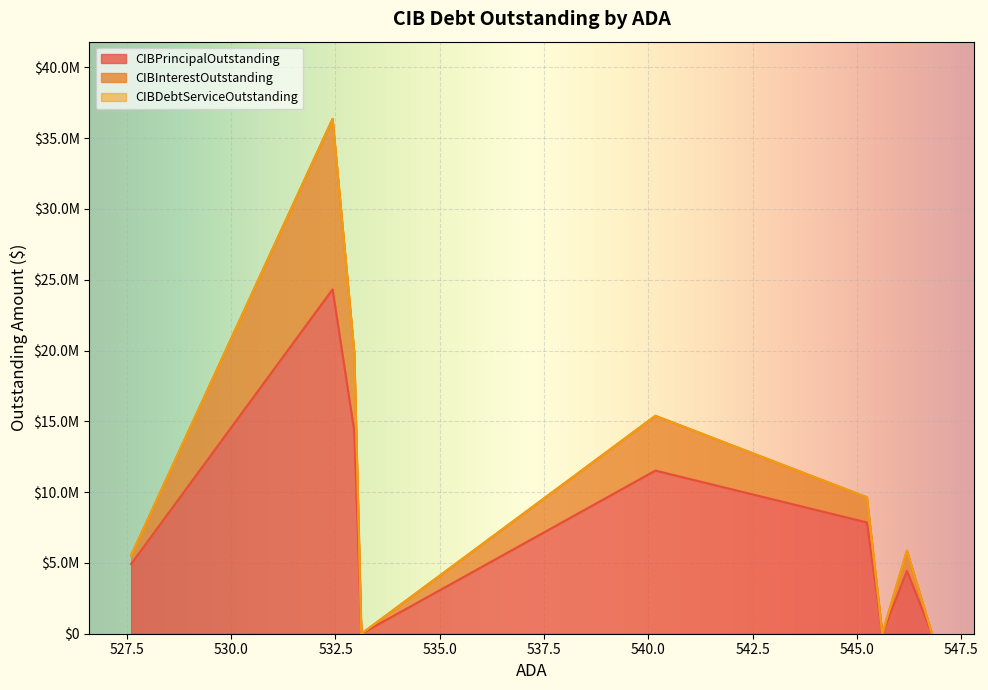

Count the number of data series in this chart.

3